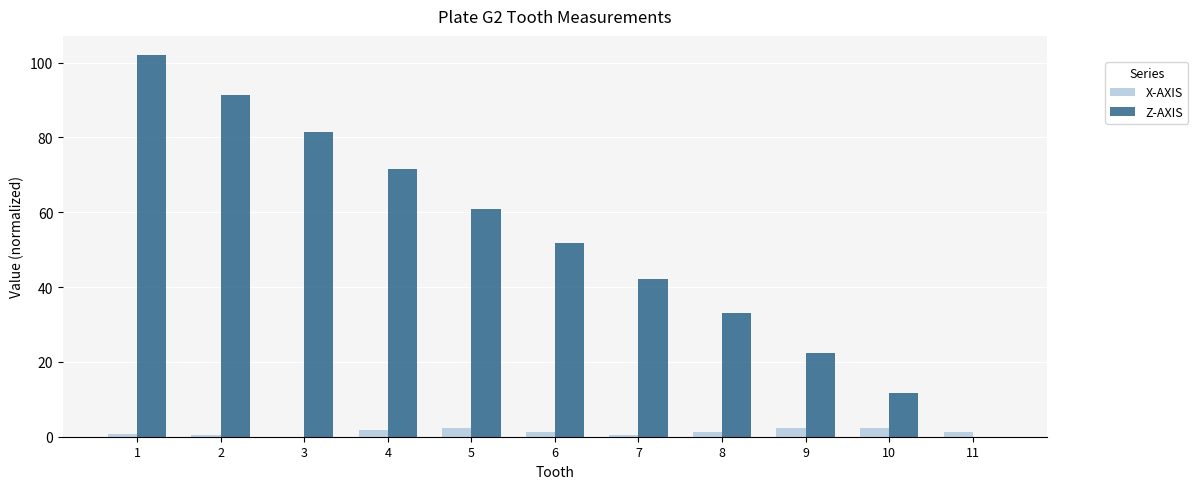

What is the total value across all series at 6?

52.9